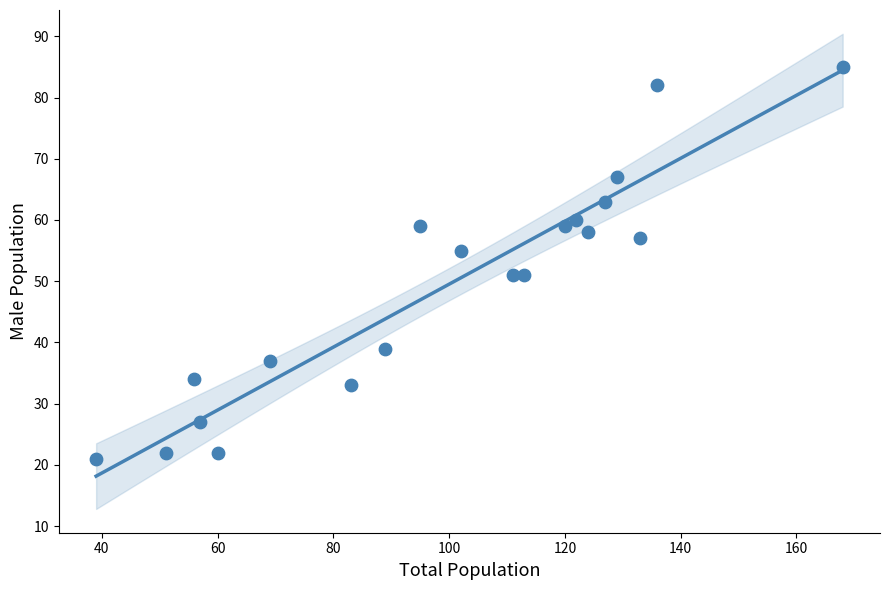

What is the range of Y values (max minus min)?

64